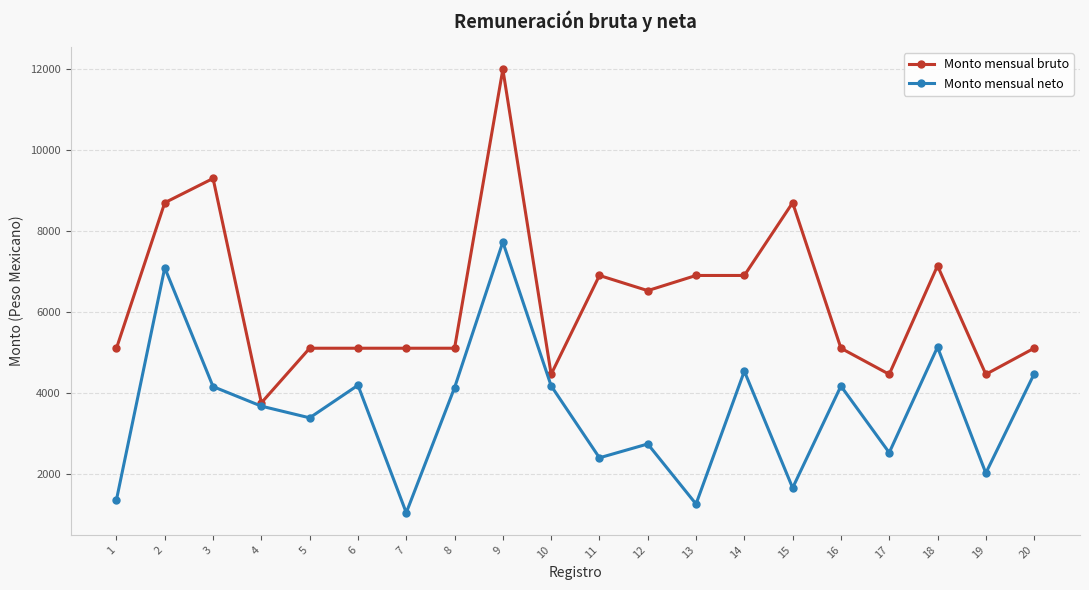

What is the total value across all series at 6?

9284.6